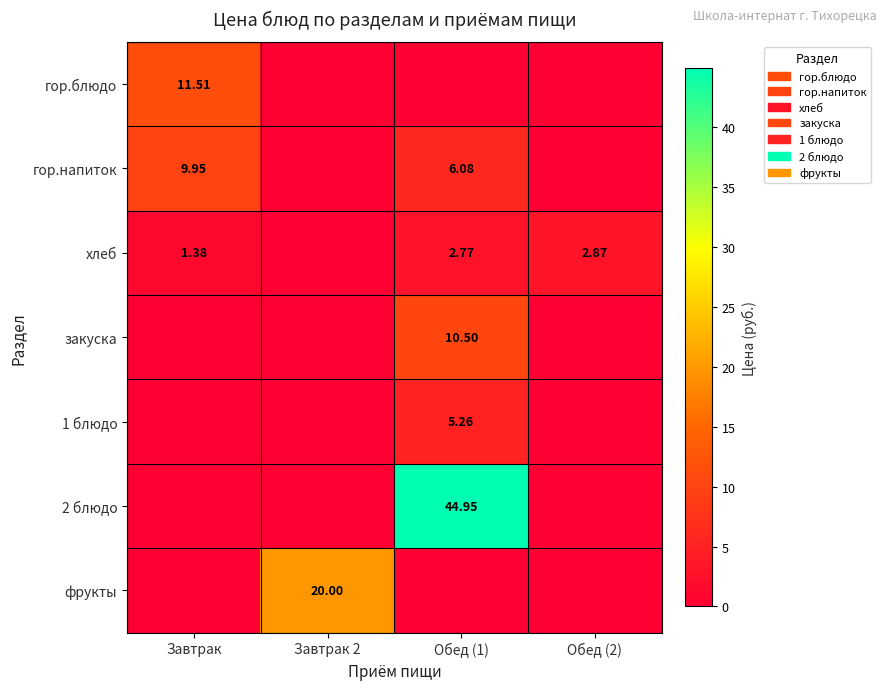

List the labels in order of хлеб value, smallest first.

Завтрак 2, Завтрак, Обед (1), Обед (2)